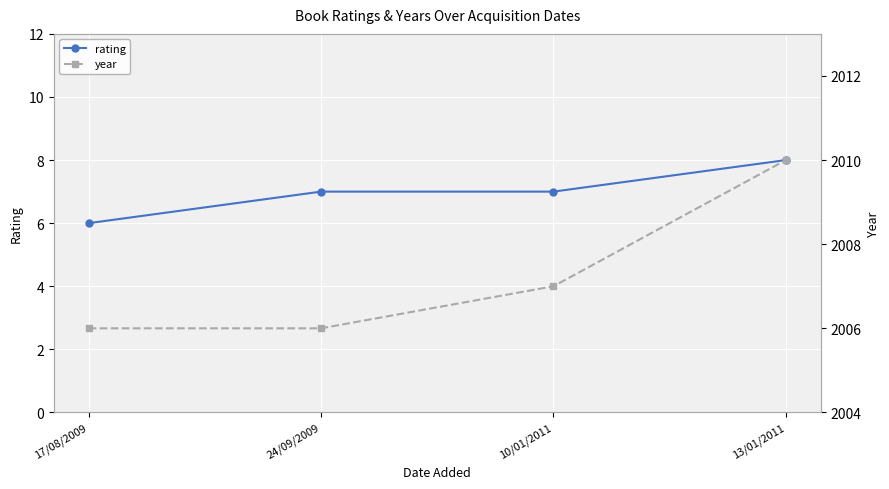

List the labels in order of year value, largest first.

13/01/2011, 10/01/2011, 17/08/2009, 24/09/2009